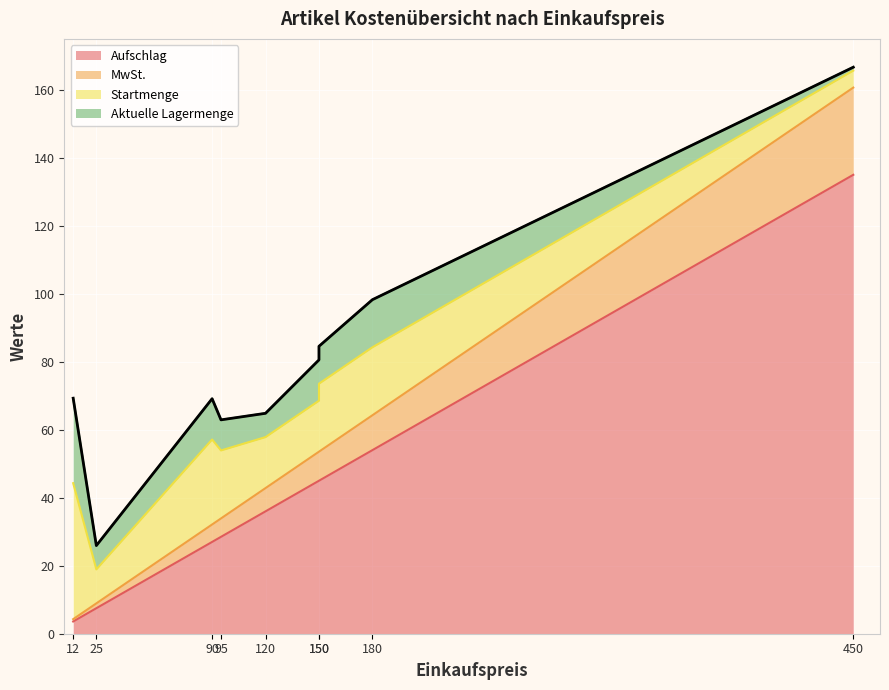

What is the sum of the Startmenge values at A107
90 and A102
150?

45.0